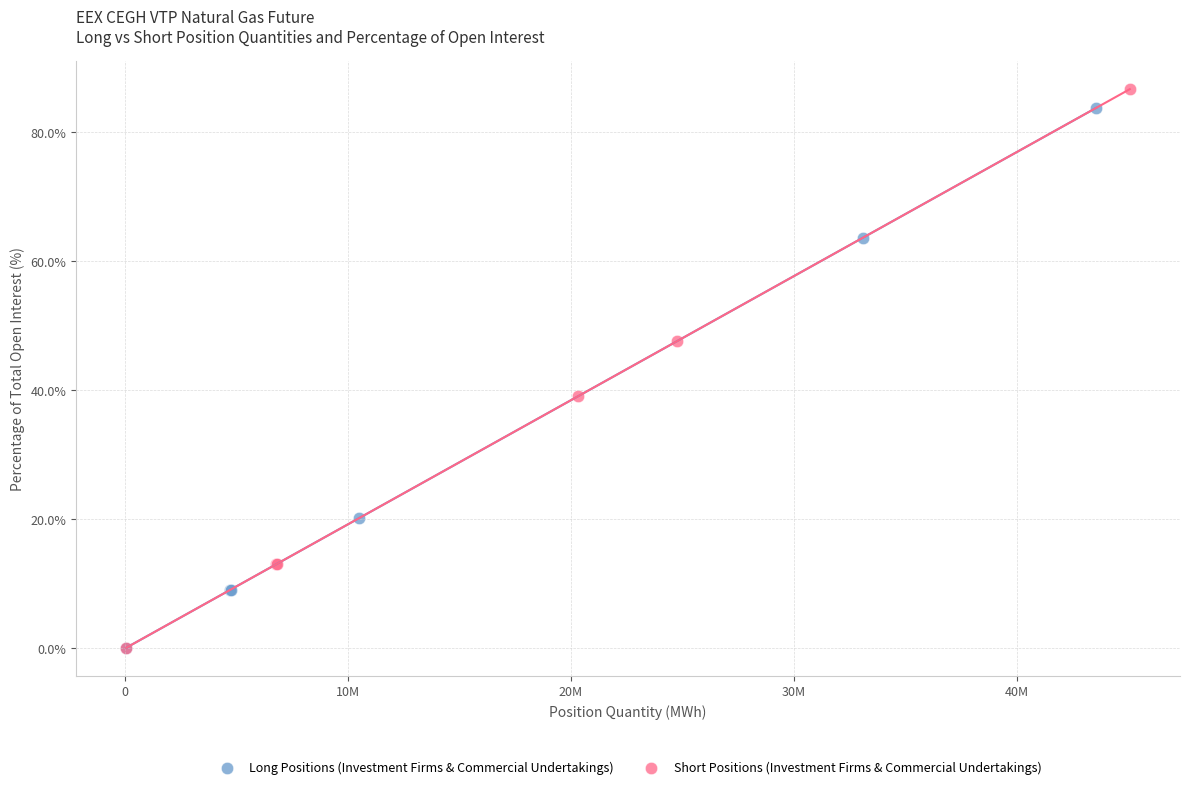

Which series has the largest Y range (max minus min)?

Short Positions (Investment Firms & Commercial Undertakings)